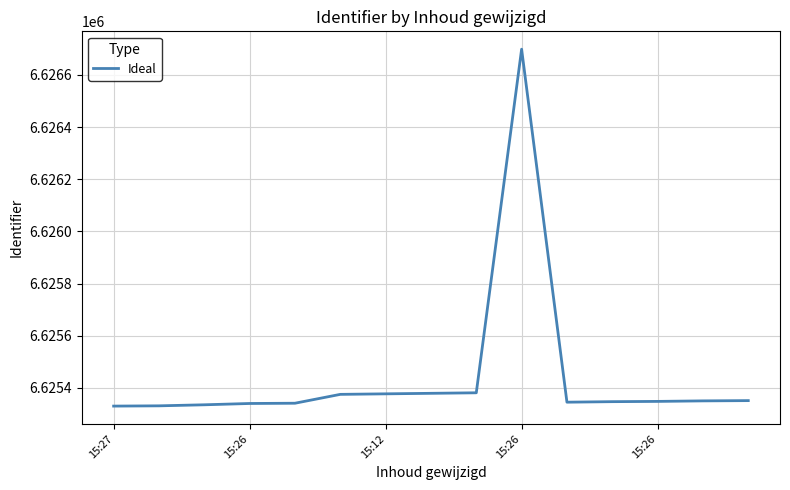

What is the difference between the maximum and minimum values?

1369